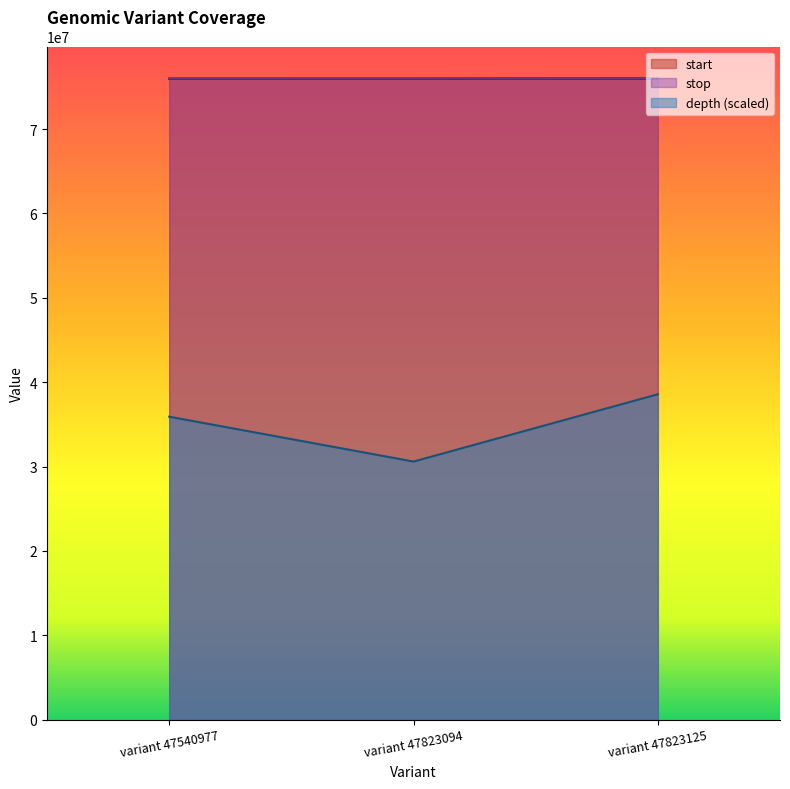

Which label corresponds to the smallest value in the chart?

variant 47823094